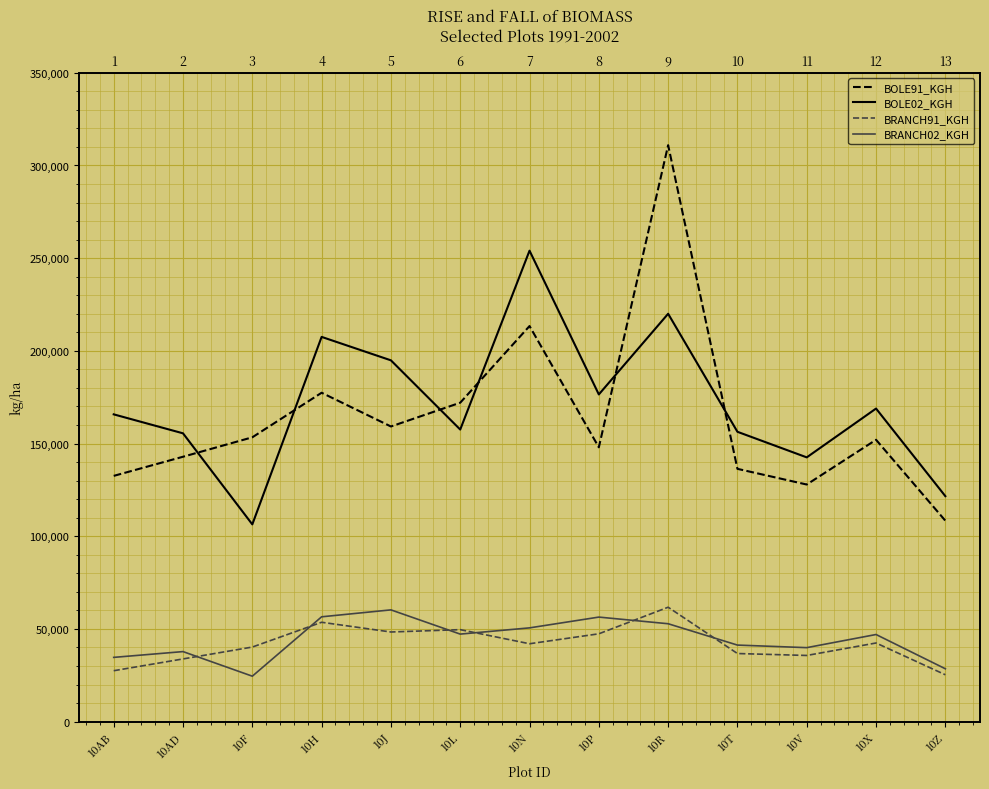

Reading left to right, transcribe all the data shown in this chart.

BOLE91_KGH: 132565.6	142885.6	153372.8	177410.3	159211.6	172038.7	213384.2	147973.4	310954.1	136359.2	127898.9	152038.7	108387.6
BOLE02_KGH: 165753.6	155519.5	106401.1	207535.6	194890.4	157555.3	254045.8	176492.5	220013.2	156347.0	142549.9	168884.5	121624.9
BRANCH91_KGH: 27465.3	33822.8	40230.2	53594.8	48352.1	49617.5	42013.2	47379.3	61718.4	36738.3	35695.4	42419.1	25281.8
BRANCH02_KGH: 34660.6	37780.2	24515.2	56547.8	60285.4	47215.6	50576.8	56392.9	52807.3	41294.2	39910.5	46998.0	28513.6